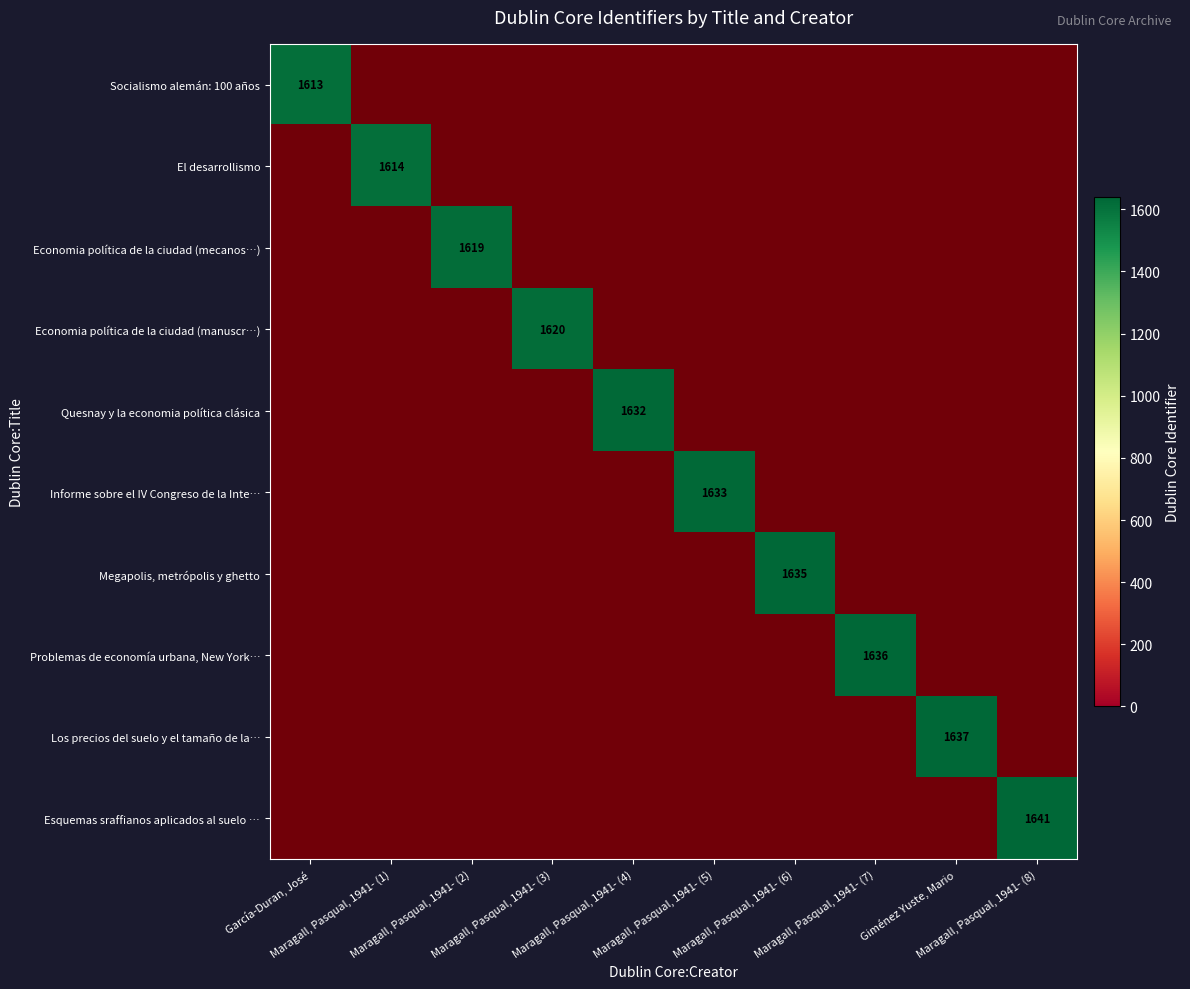

At which label is Problemas de economía urbana, New York… closest to 1?

García-Duran, José